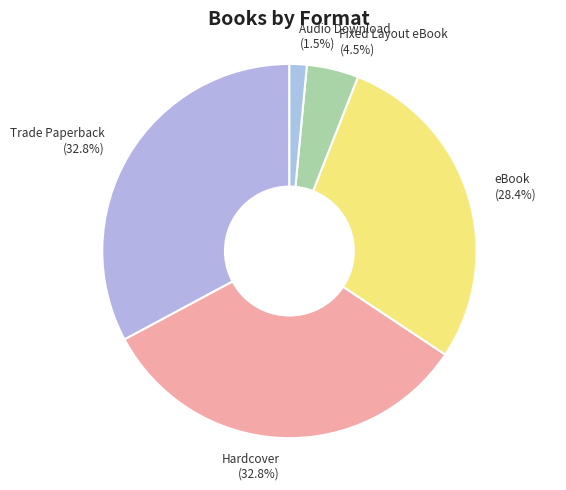

Is the sum of Hardcover and Fixed Layout eBook greater than half?

No